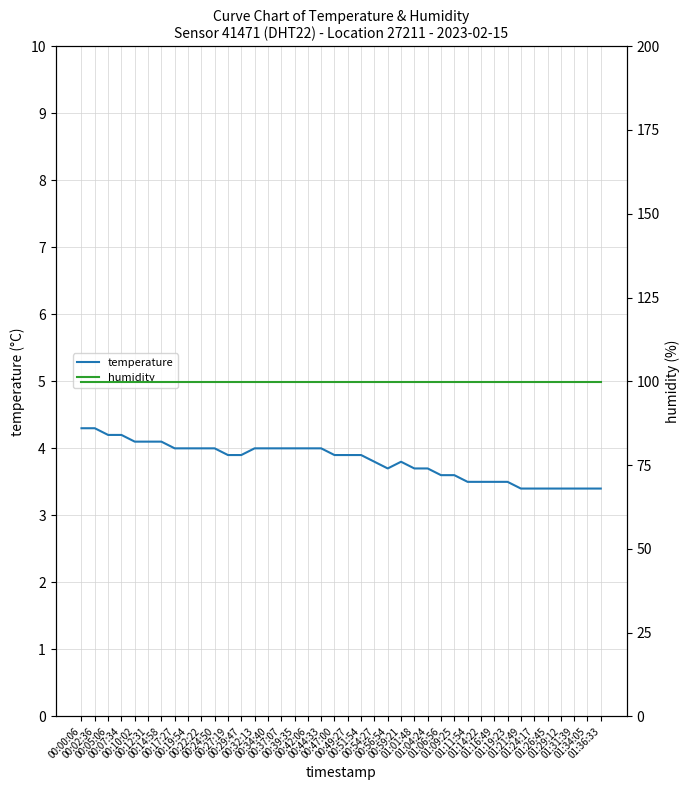

How many lines are shown in the chart?

2